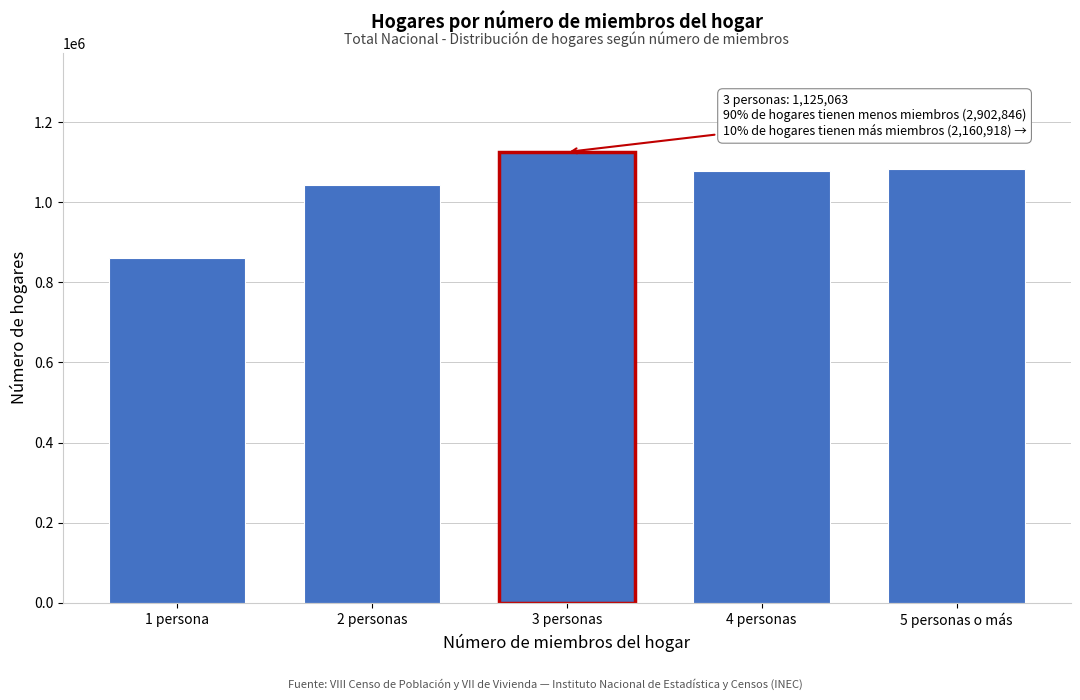

Is it true that the value at 5 personas o más is 728740?

False